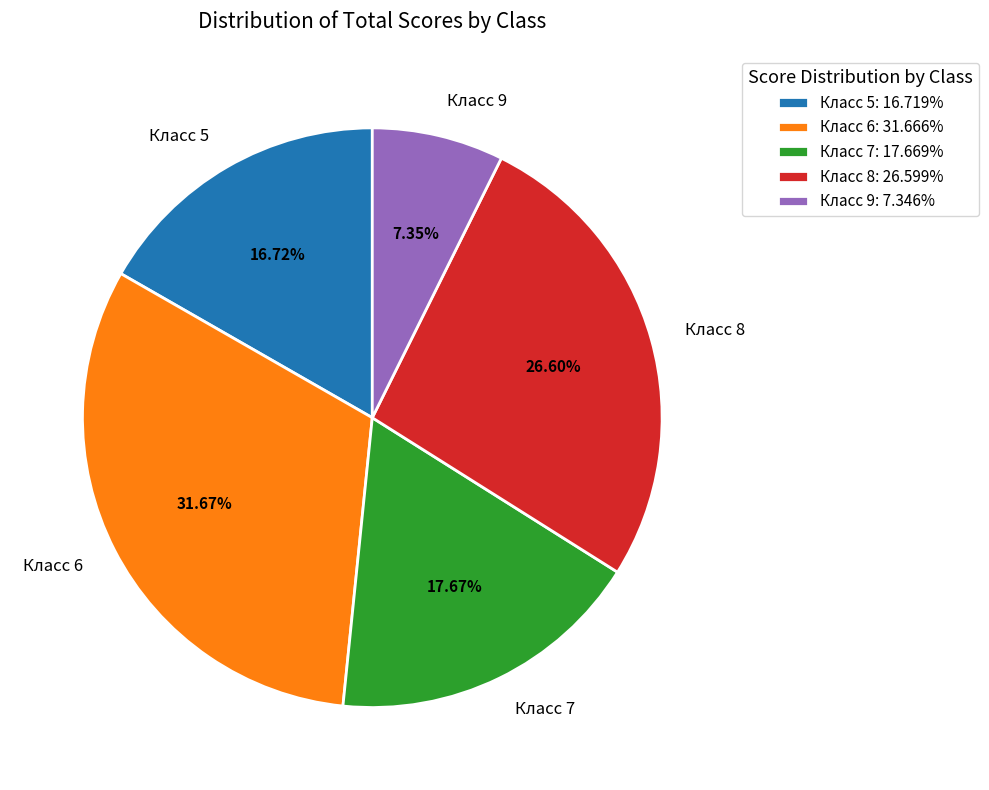

Does Класс 7 account for over 50% of the chart?

No